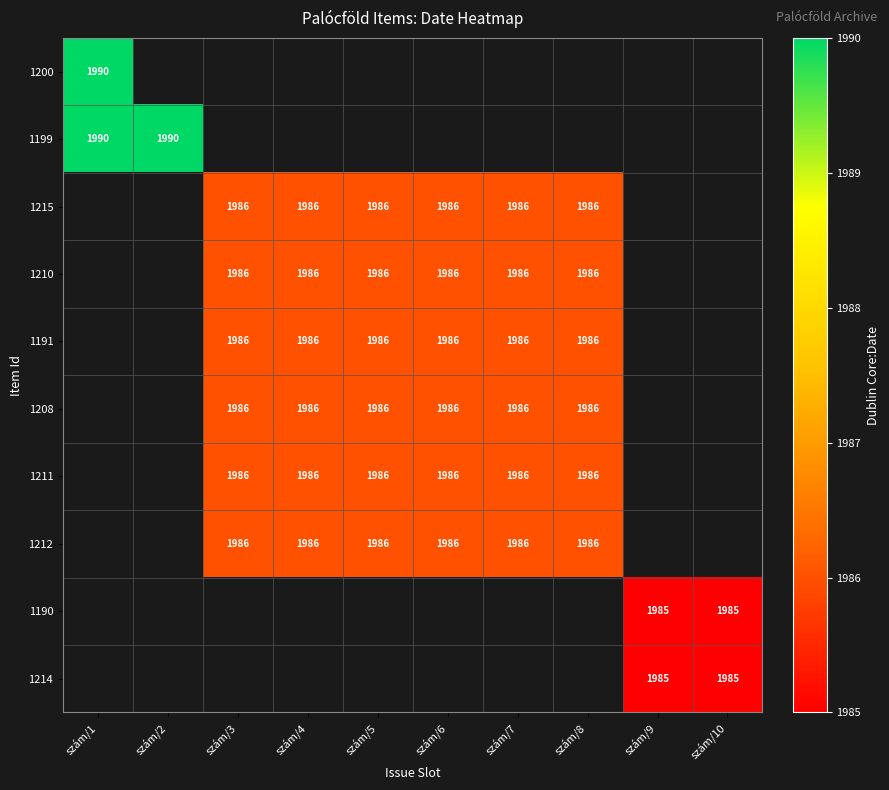

The value of 1212 at szám/8 is 1085. True or false?

False